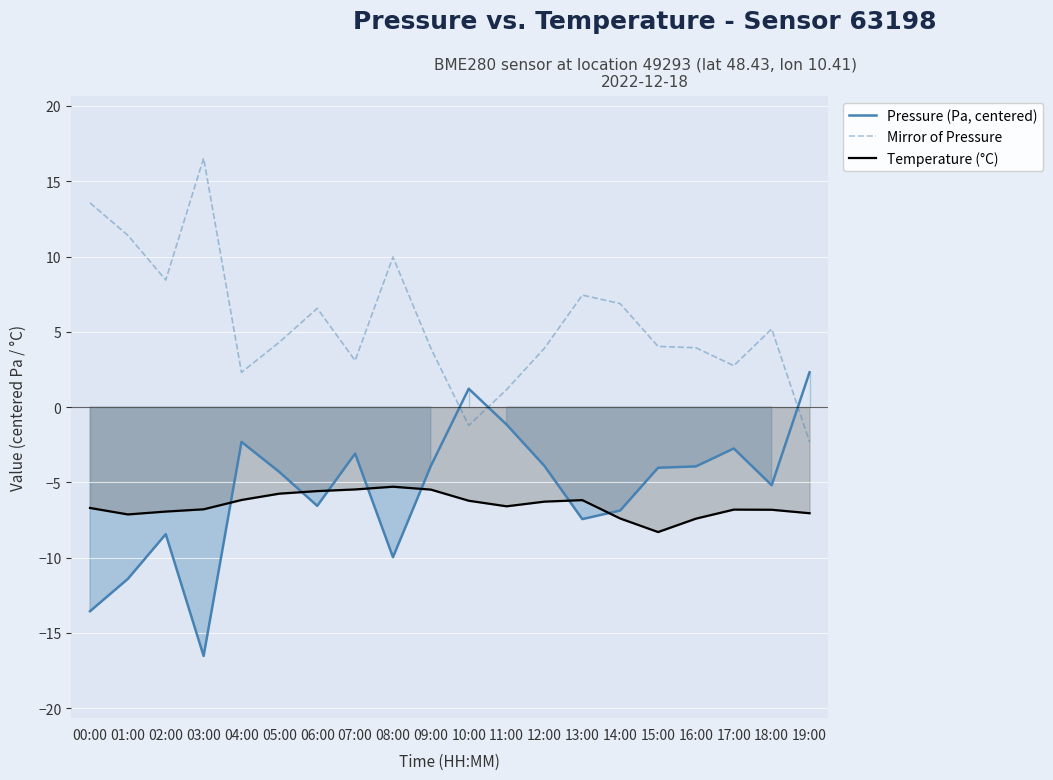

What value does the Temperature (°C) series have at 07:00?

-5.5